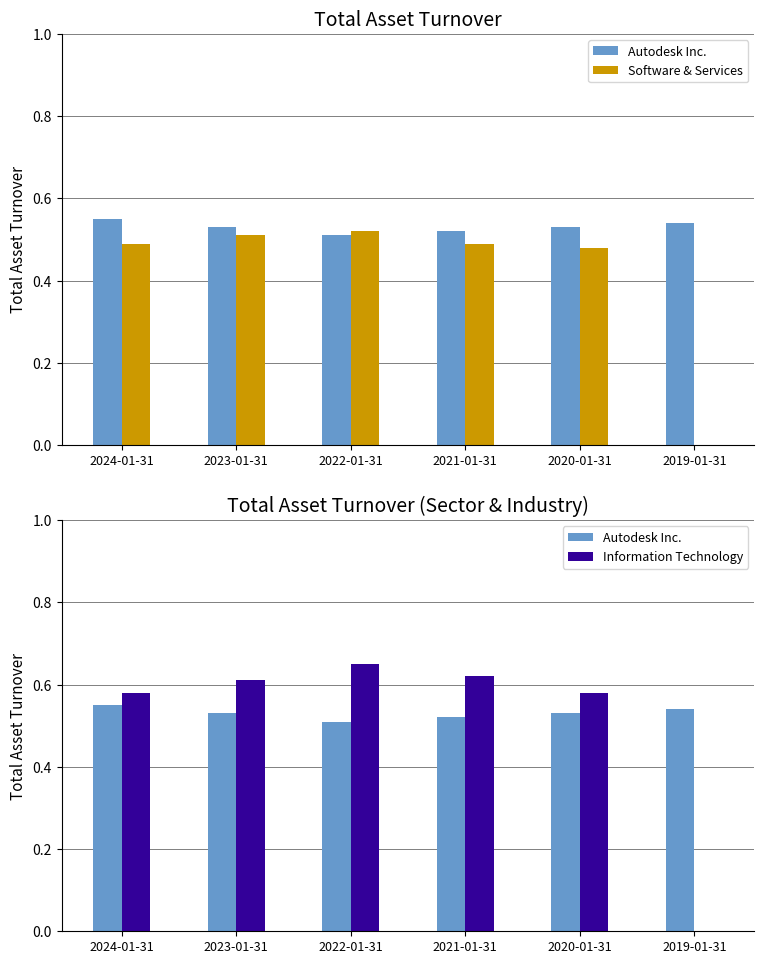

Is it true that Autodesk Inc. equals 0.3 at 2022-01-31?

False